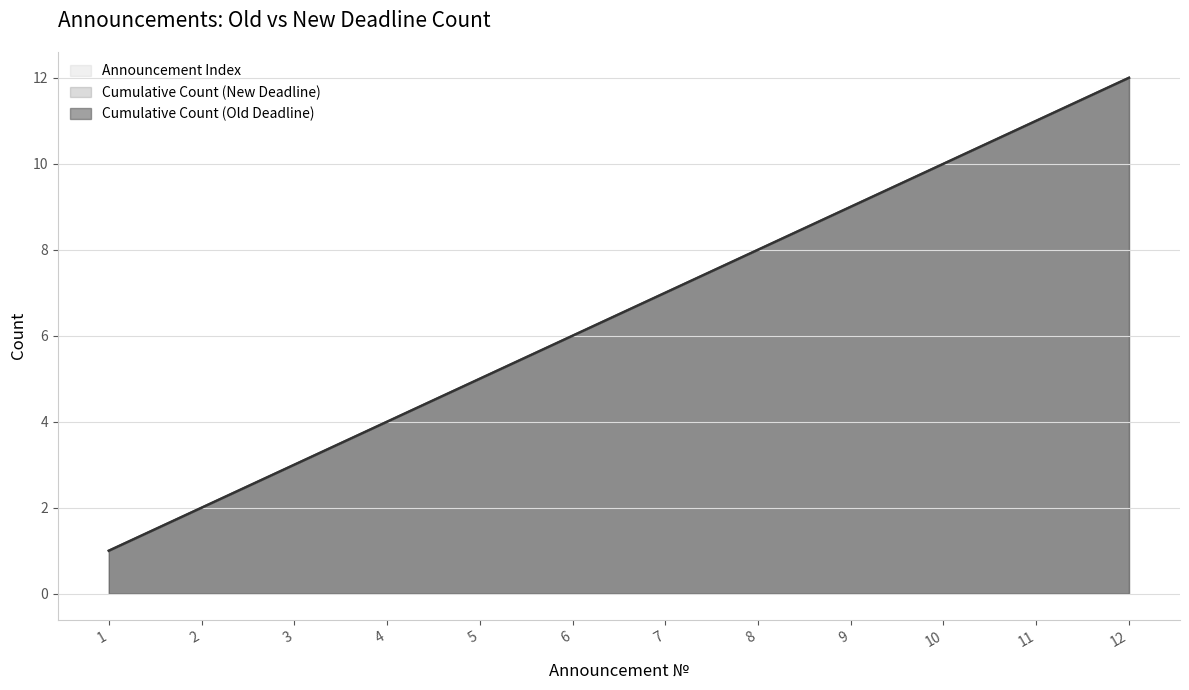

The value of Announcement Index at 3 is 3. True or false?

True